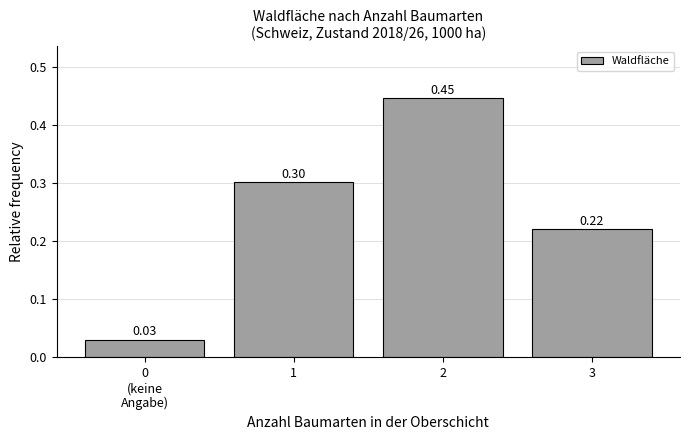

What is the sum of the values at 2 and 3?

0.7